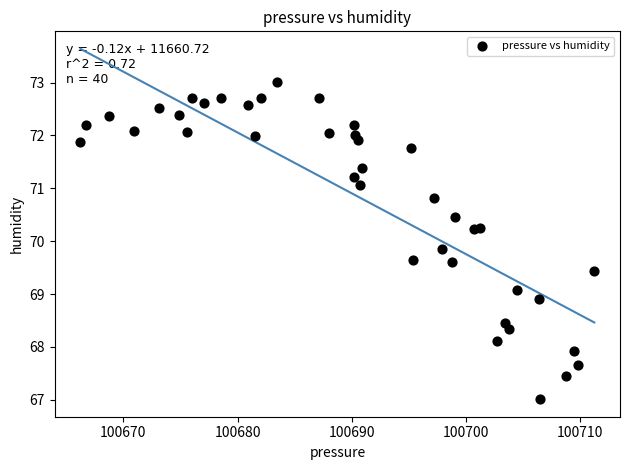

What is the range of Y values (max minus min)?

6.0